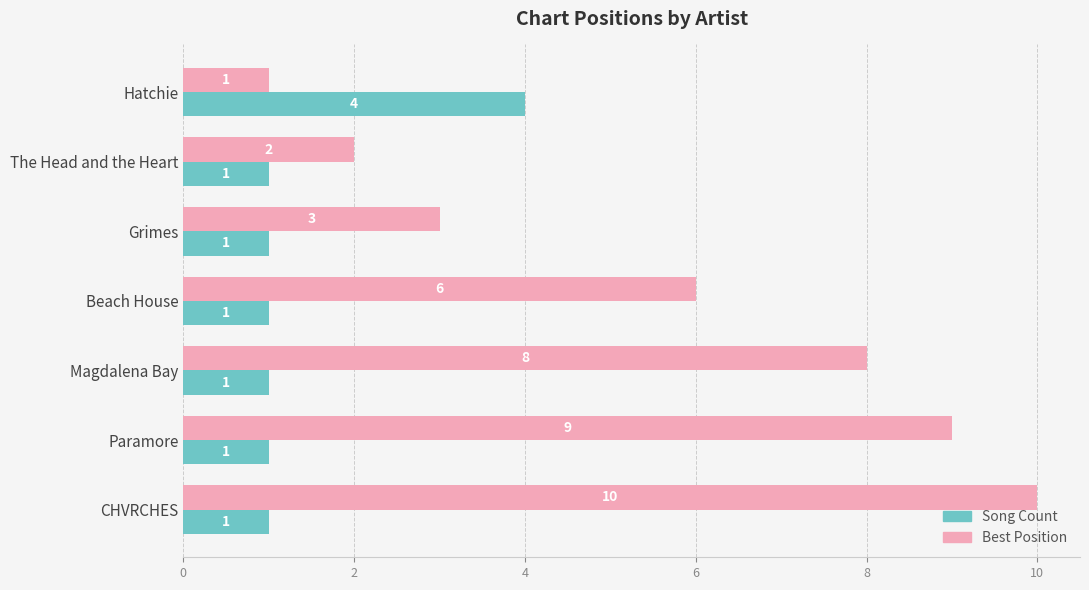

Count the number of data series in this chart.

2